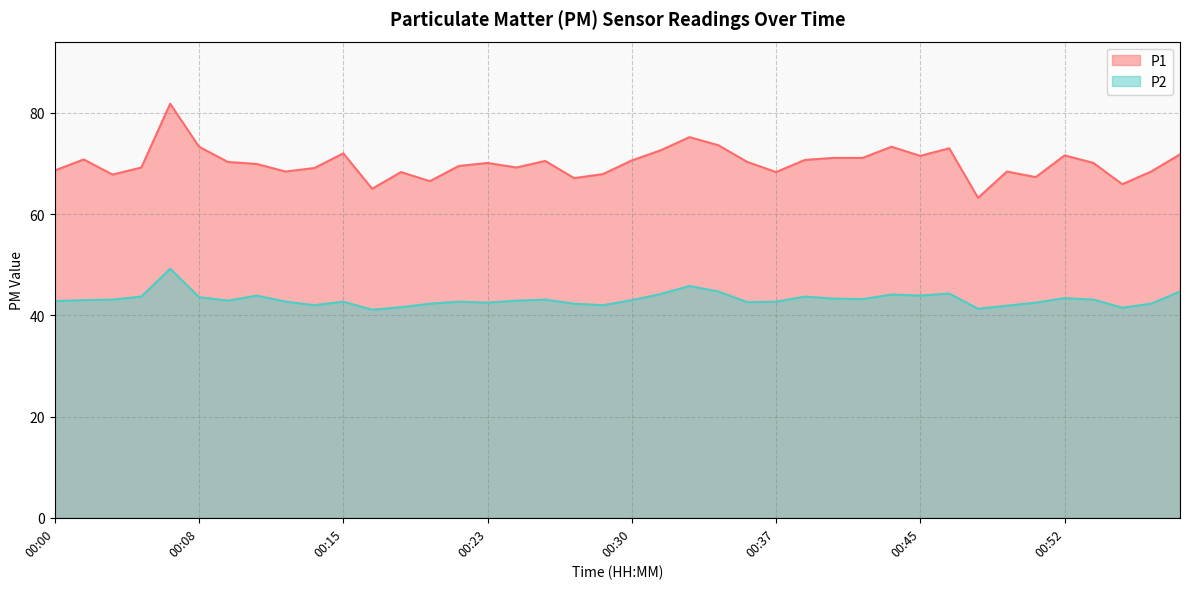

The P1 series shows 68.6 at 00:00. True or false?

True